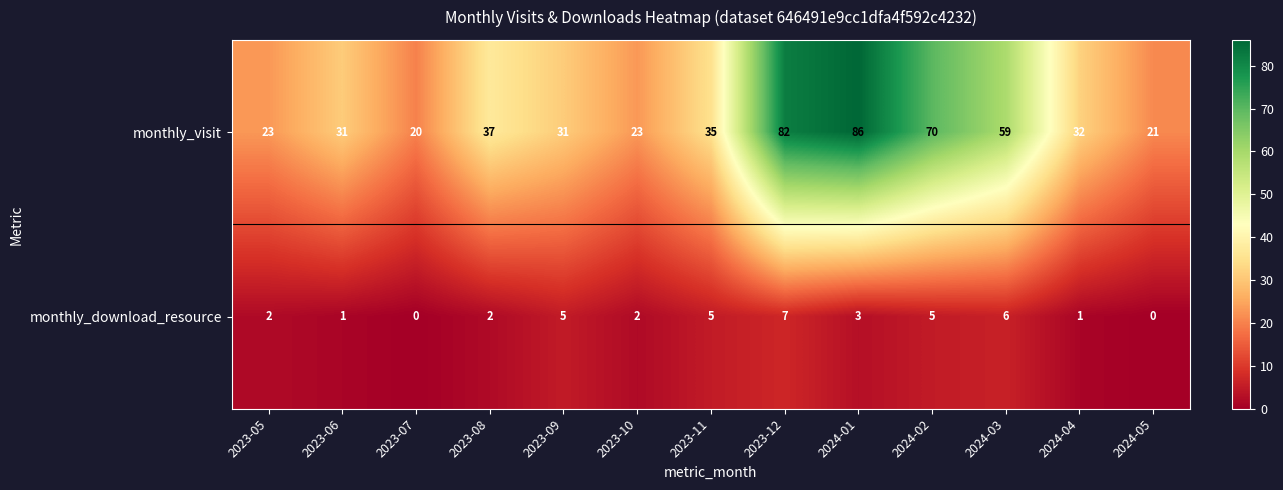

What is the maximum value shown in the chart?

86